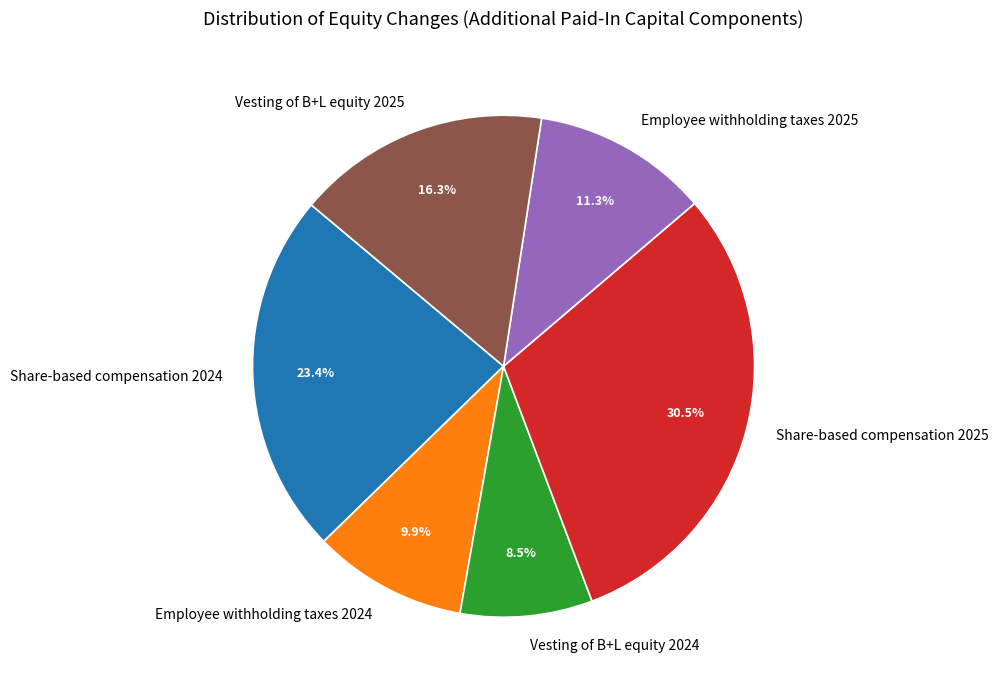

What percentage is the Employee withholding taxes 2024 slice, to the nearest percent?

10%